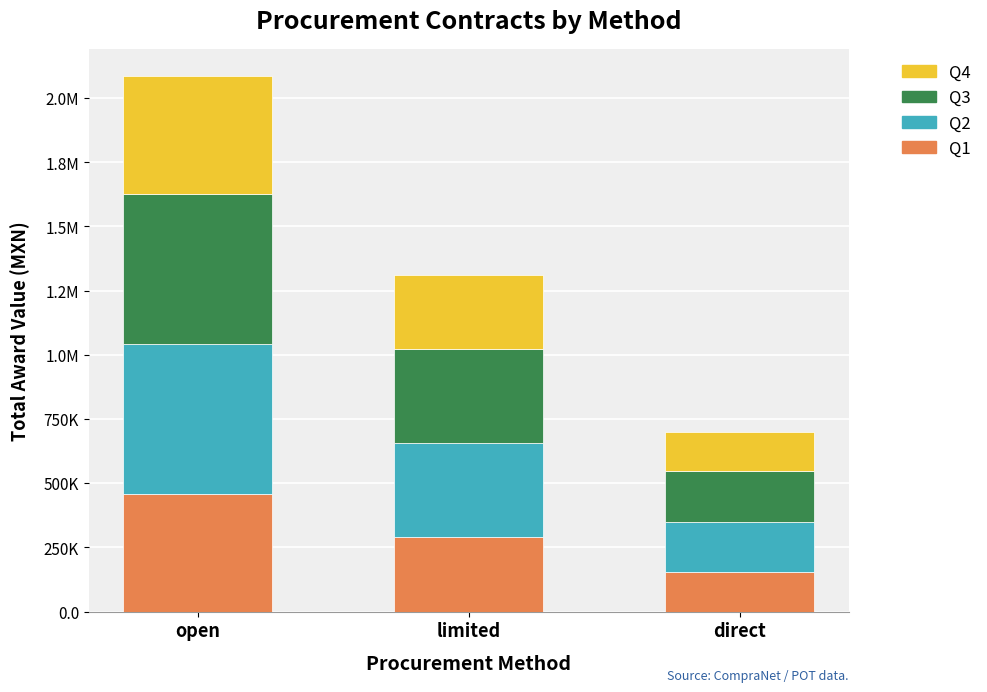

Rank the series by their maximum value, from highest to lowest.

Q2, Q3, Q1, Q4